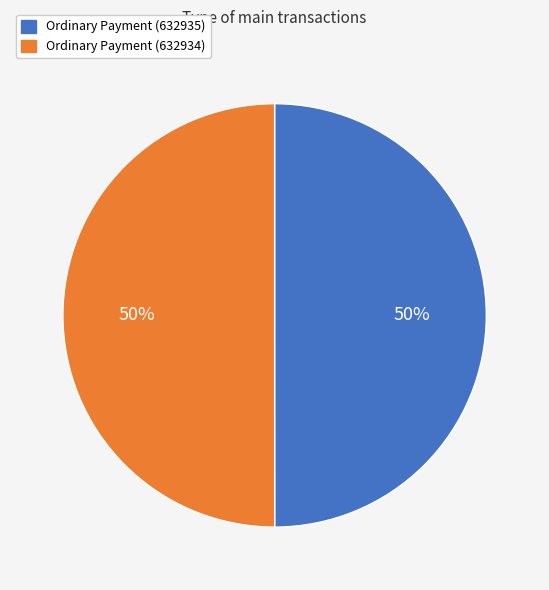

The Ordinary Payment (632935) slice represents 50% of the pie. True or false?

True